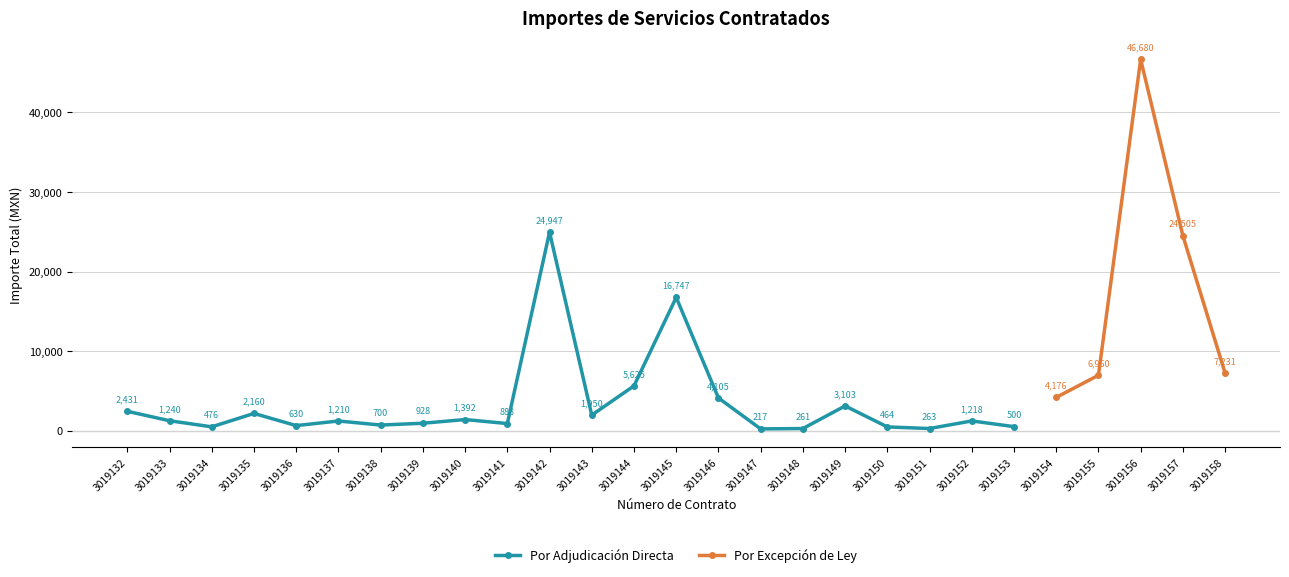

What are all the series names shown in the legend?

Por Adjudicación Directa, Por Excepción de Ley